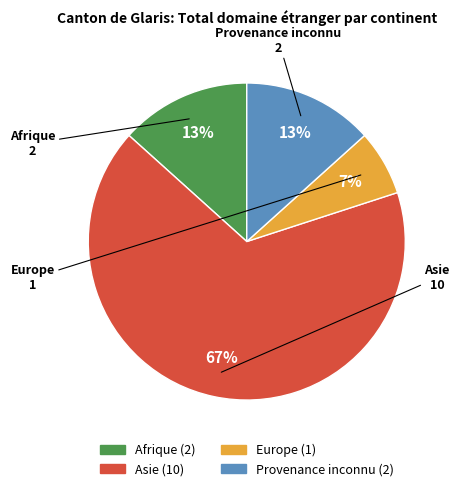

Approximately how many times larger is the value at Afrique compared to Provenance inconnu?

1.0